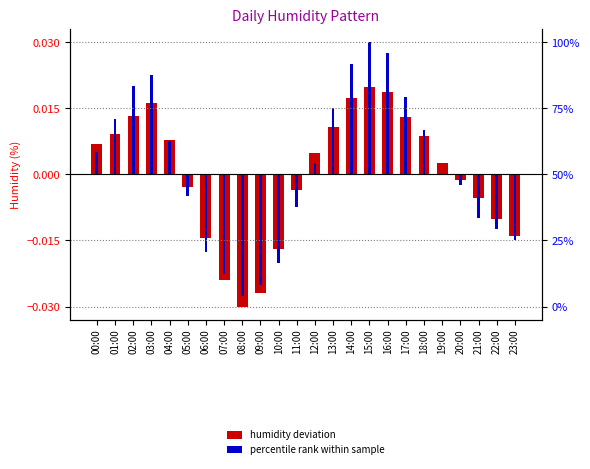

The value of percentile rank within sample at 12:00 is 0.0. True or false?

False